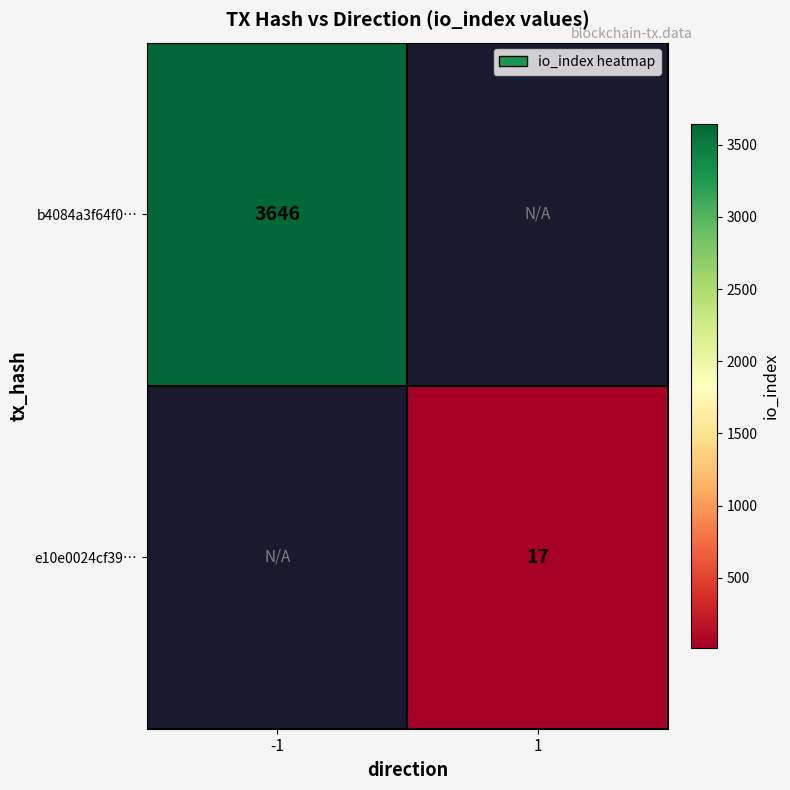

Is the value of e10e0024cf39… at 1 greater than the value of b4084a3f64f0… at -1?

No